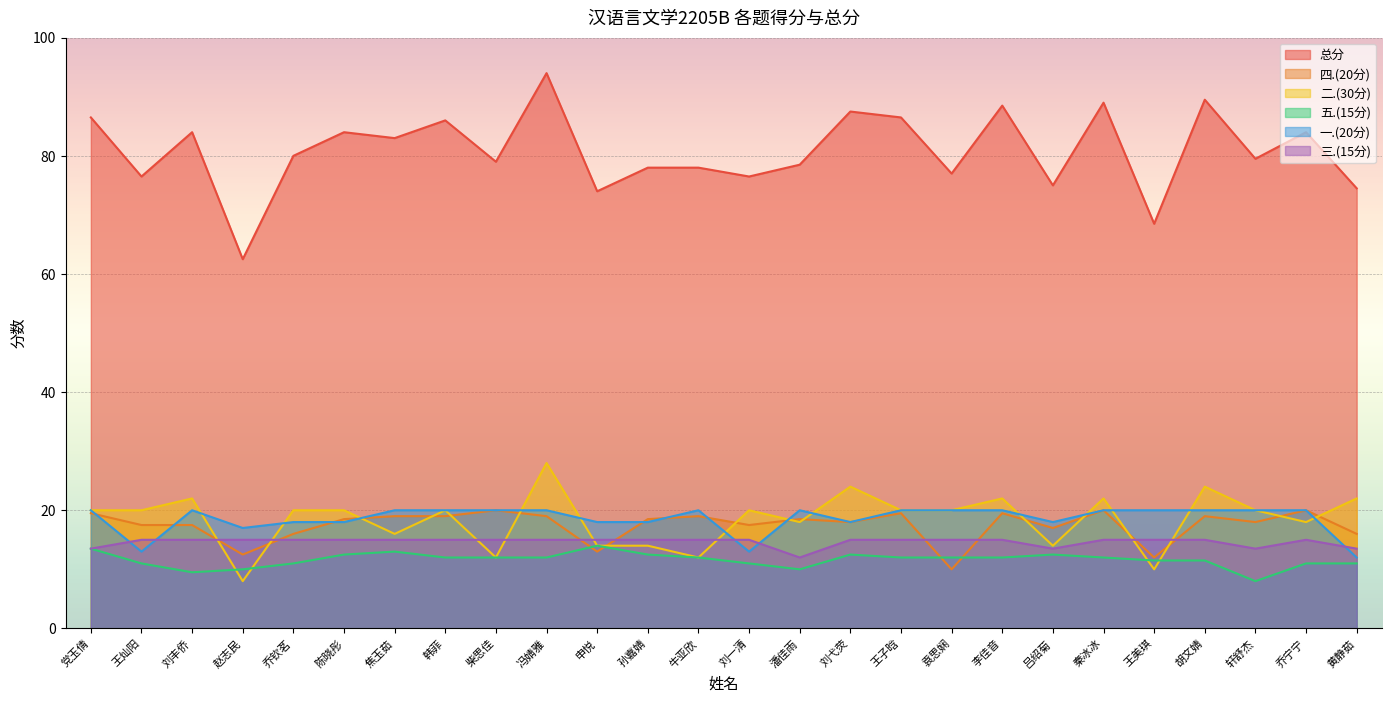

What is the difference between the maximum and minimum values in the 二.(30分) series?

20.0